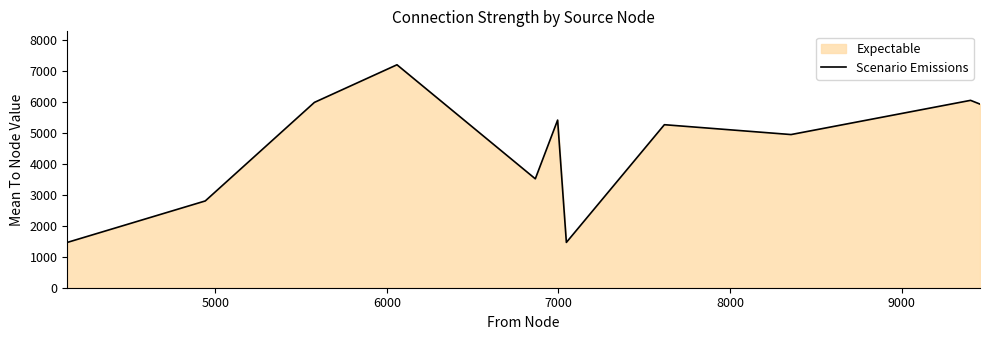

How many interior local valleys (lower than both neighbors) does the data have?

3